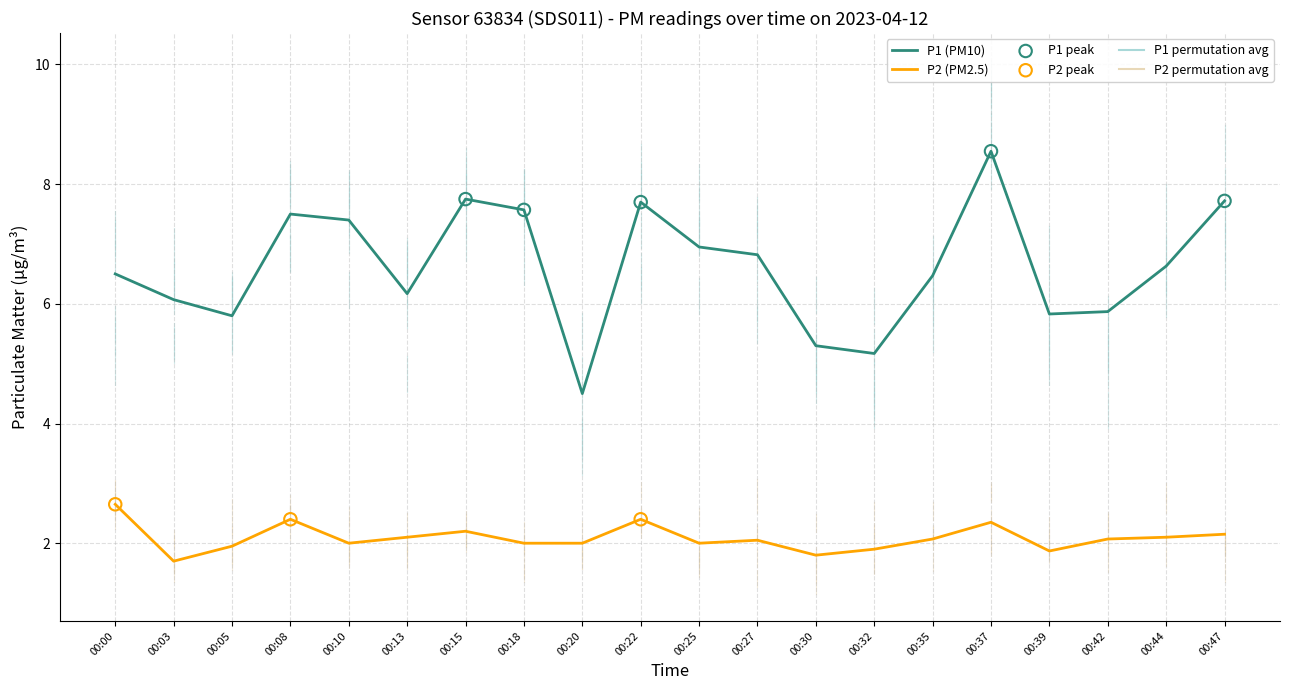

Which series has the largest total across all categories?

P1 (PM10)